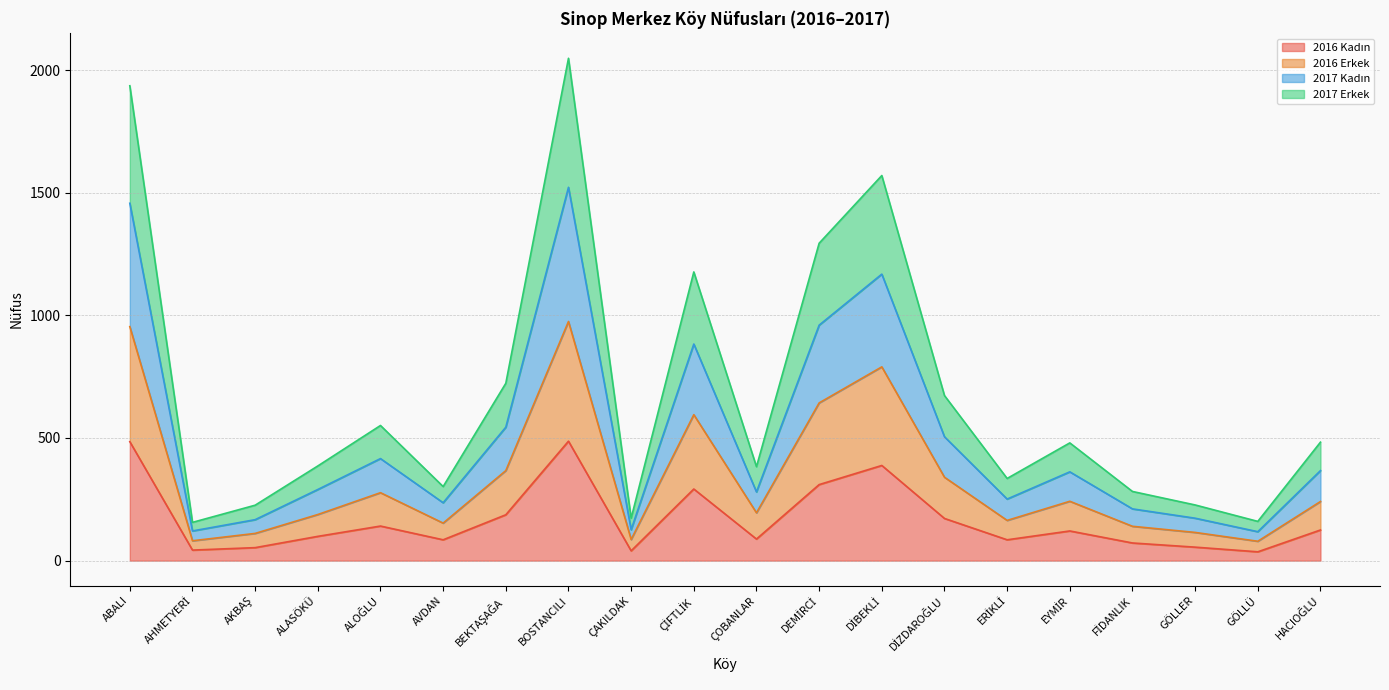

Rank the categories by 2017 Erkek value from lowest to highest.

AHMETYERİ, GÖLLÜ, ÇAKILDAK, AKBAŞ, GÖLLER, FİDANLIK, AVDAN, ERİKLİ, ÇOBANLAR, ALASÖKÜ, EYMİR, HACIOĞLU, ALOĞLU, DİZDAROĞLU, BEKTAŞAĞA, ÇİFTLİK, DEMİRCİ, DİBEKLİ, ABALI, BOSTANCILI